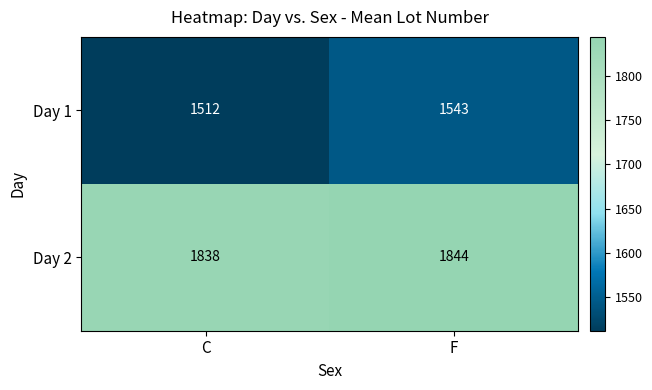

Reading right to left, transcribe all the data shown in this chart.

Day 1: 1543	1512
Day 2: 1844	1838